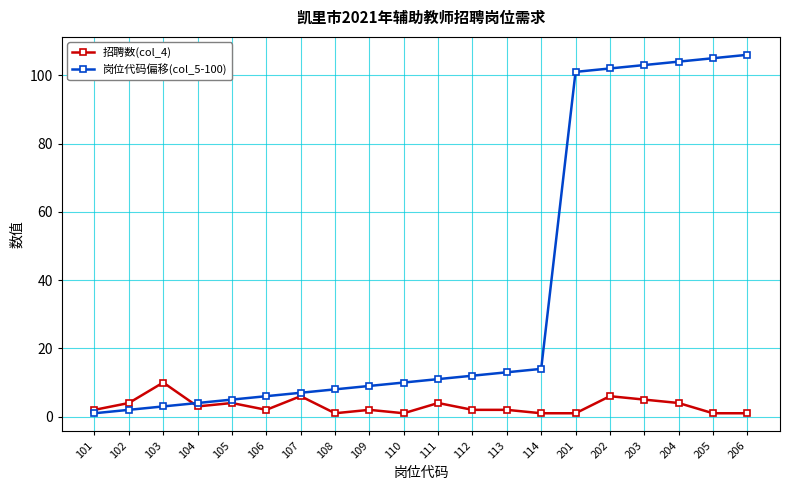

What is the spread (max minus min) of values at 113?

11